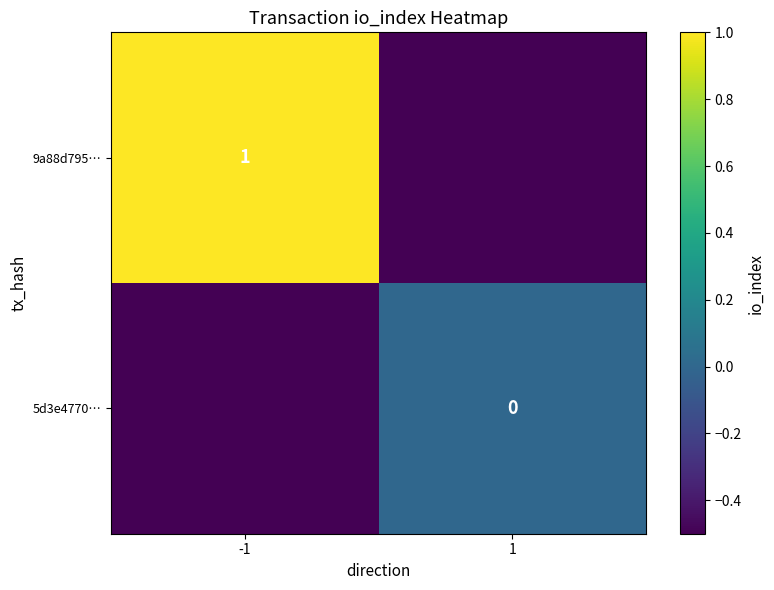

The 9a88d795… series shows 1.8 at -1. True or false?

False